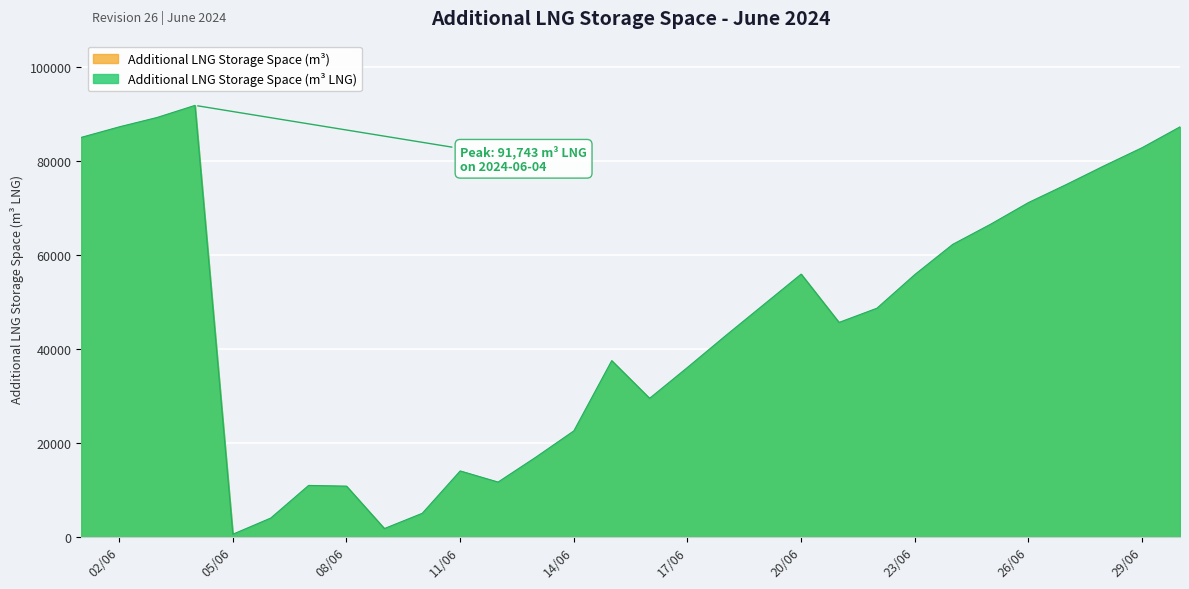

Which has a higher value, 2024-06-03 or 2024-06-13?

2024-06-03